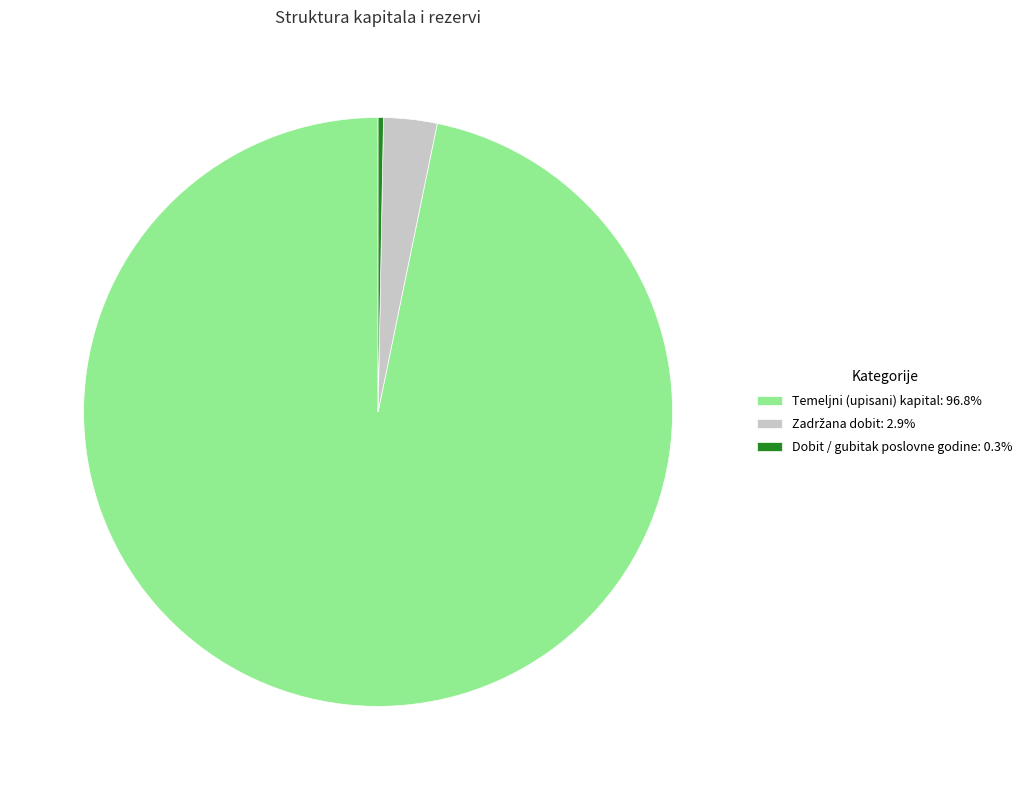

Is there a majority slice in this chart?

Yes